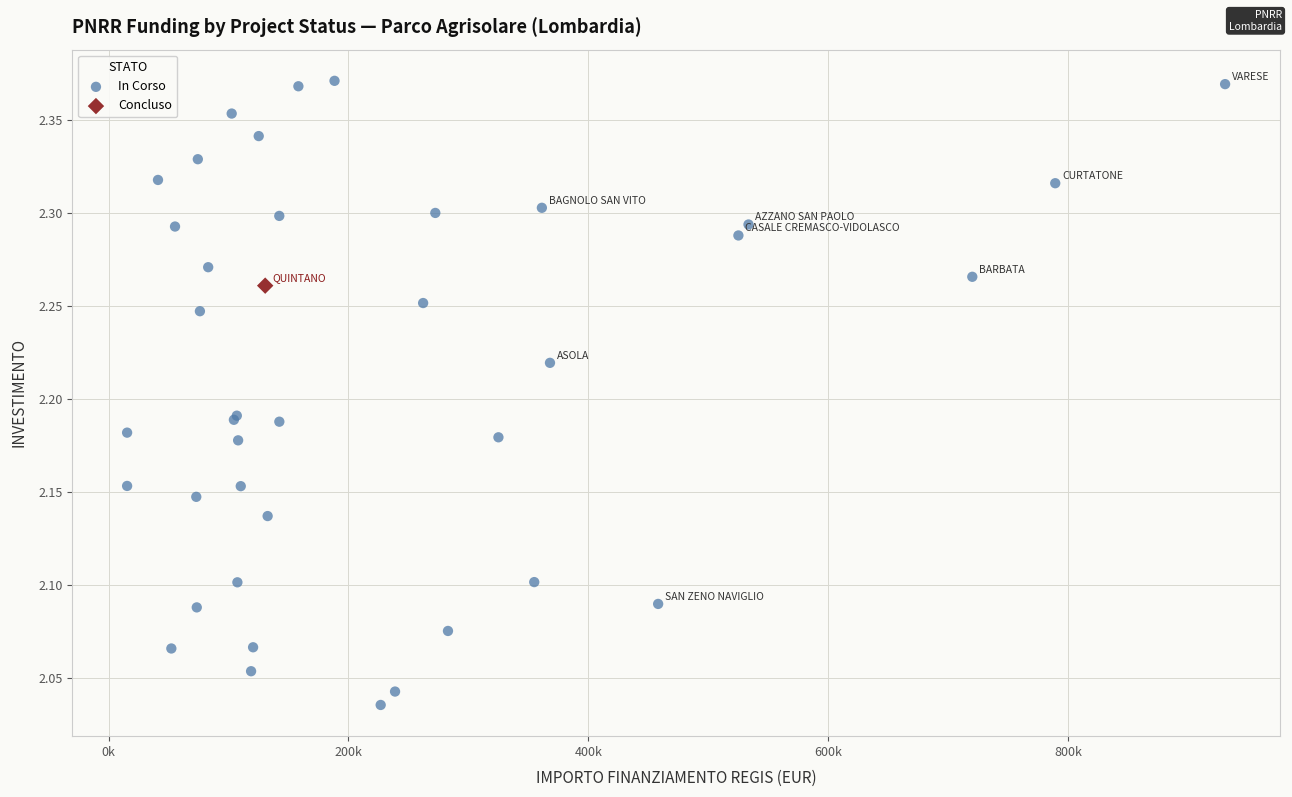

What are all the series names shown in the legend?

In Corso, Concluso